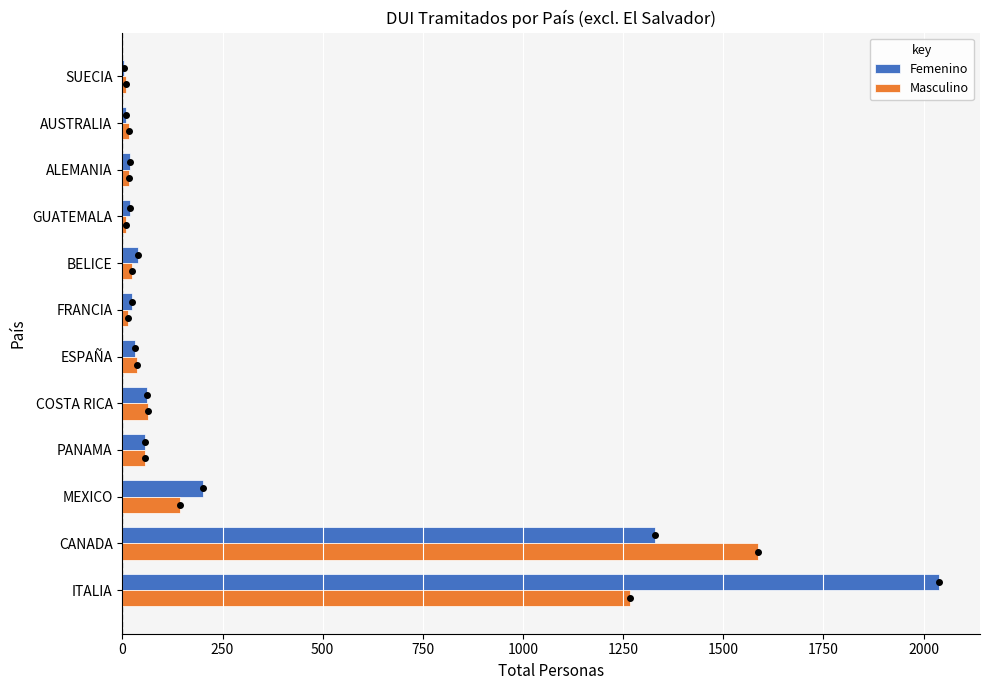

At which category is the sum across all series the highest?

ITALIA